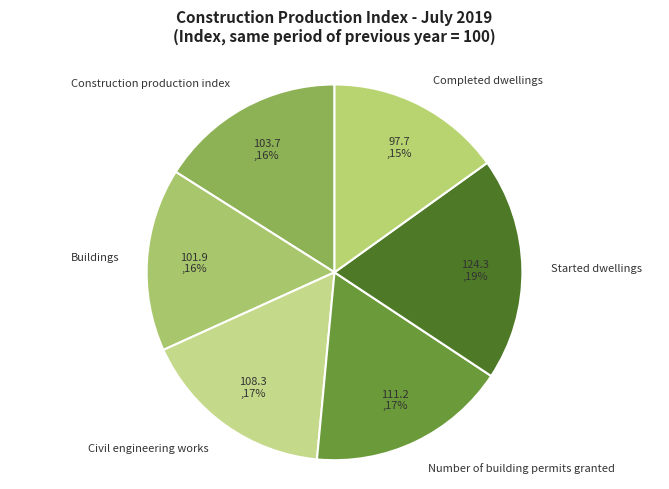

What is the largest slice in the pie chart?

Started dwellings